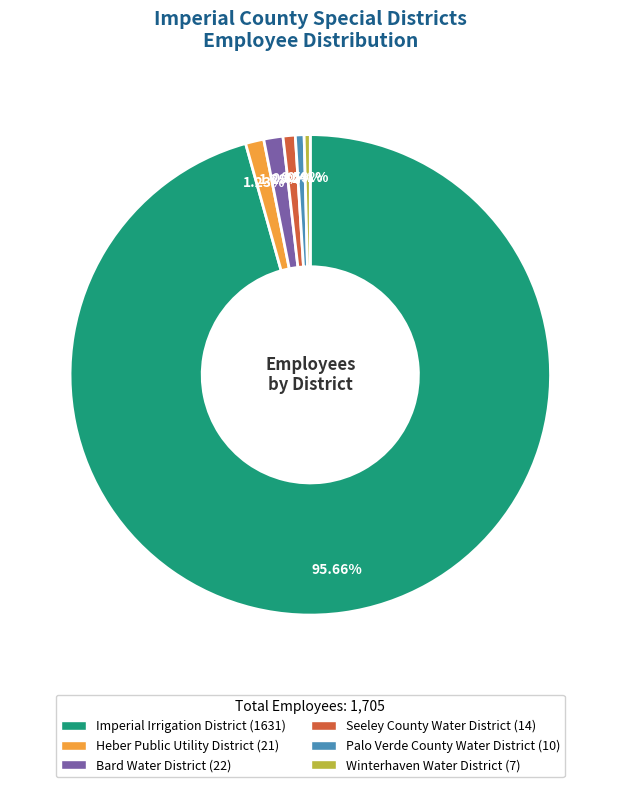

Is it true that Seeley County Water District is 1% of the pie?

True